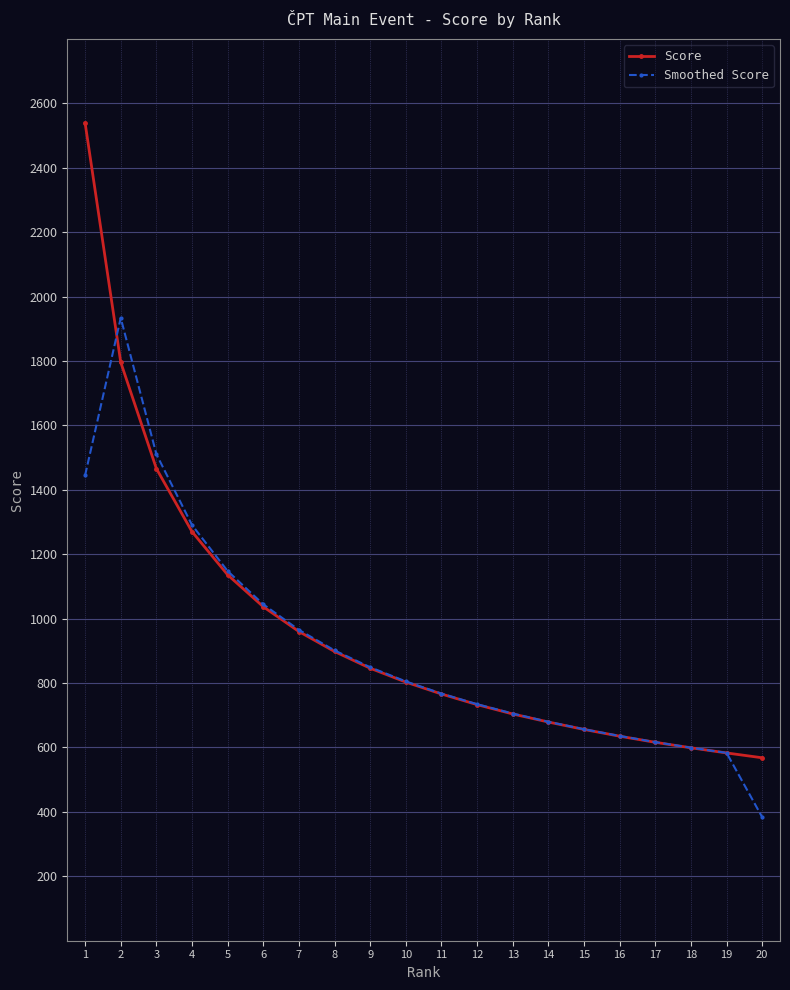

What is the difference between the Smoothed Score values at 6 and 5?

103.3